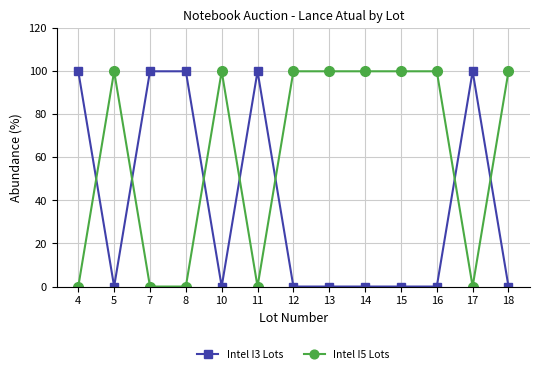

Rank the series by their average value, from highest to lowest.

Intel I5 Lots, Intel I3 Lots